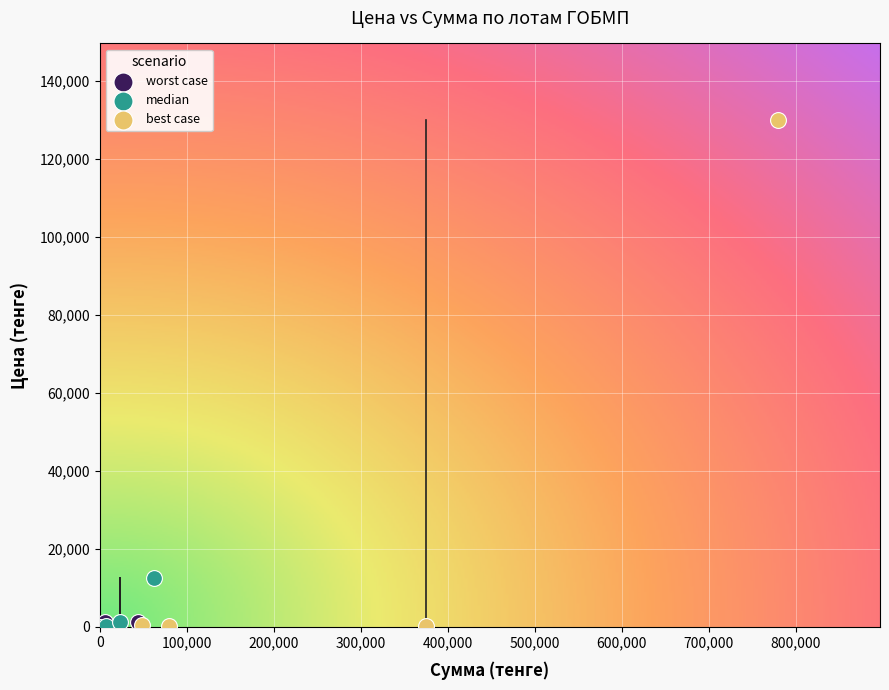

Which series has the widest spread of Y values?

best case